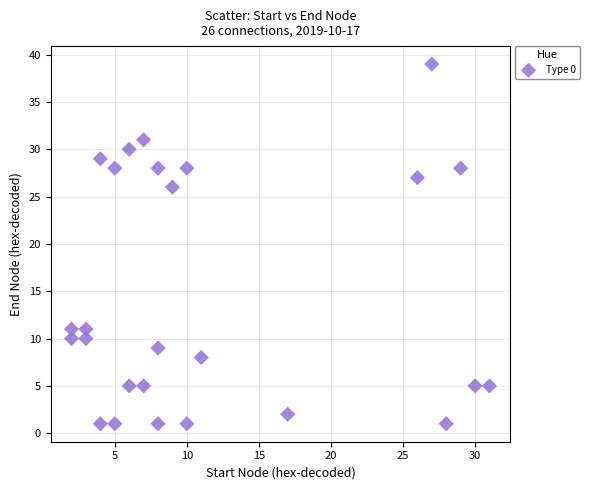

What is the range of Y values (max minus min)?

38